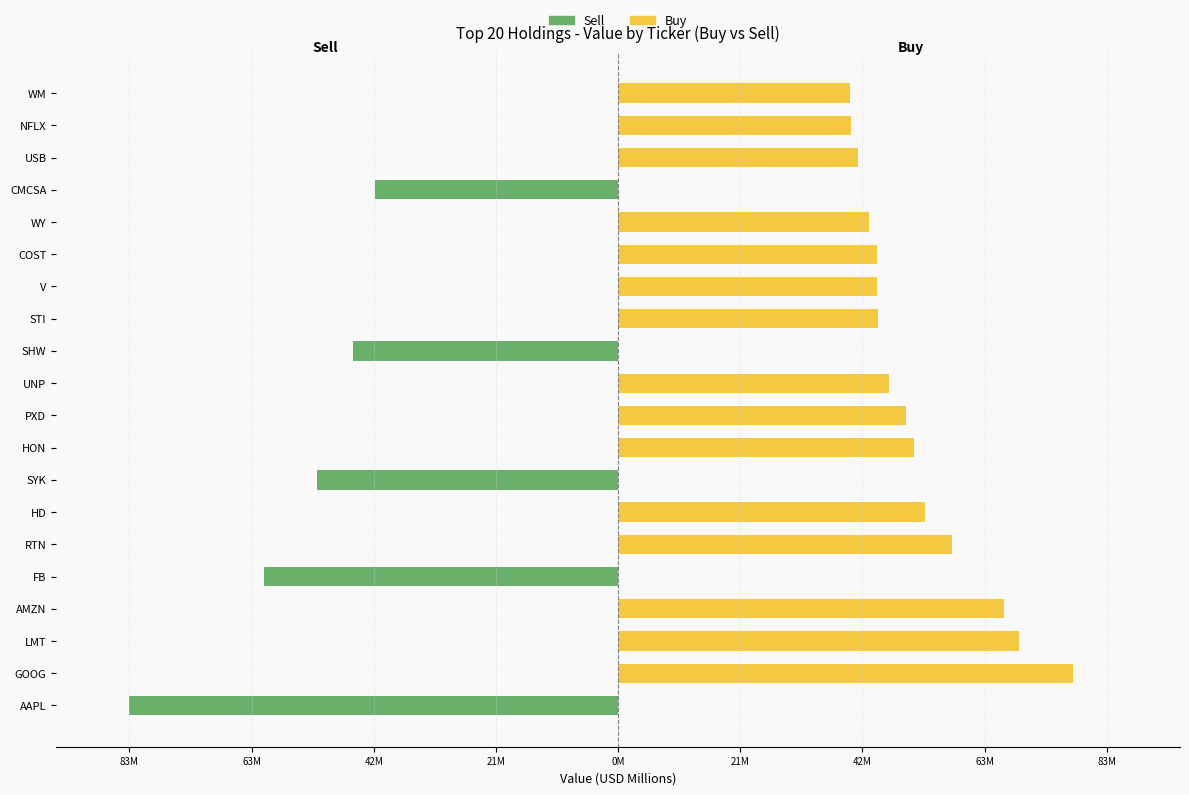

Which series has the largest range (max minus min)?

Sell